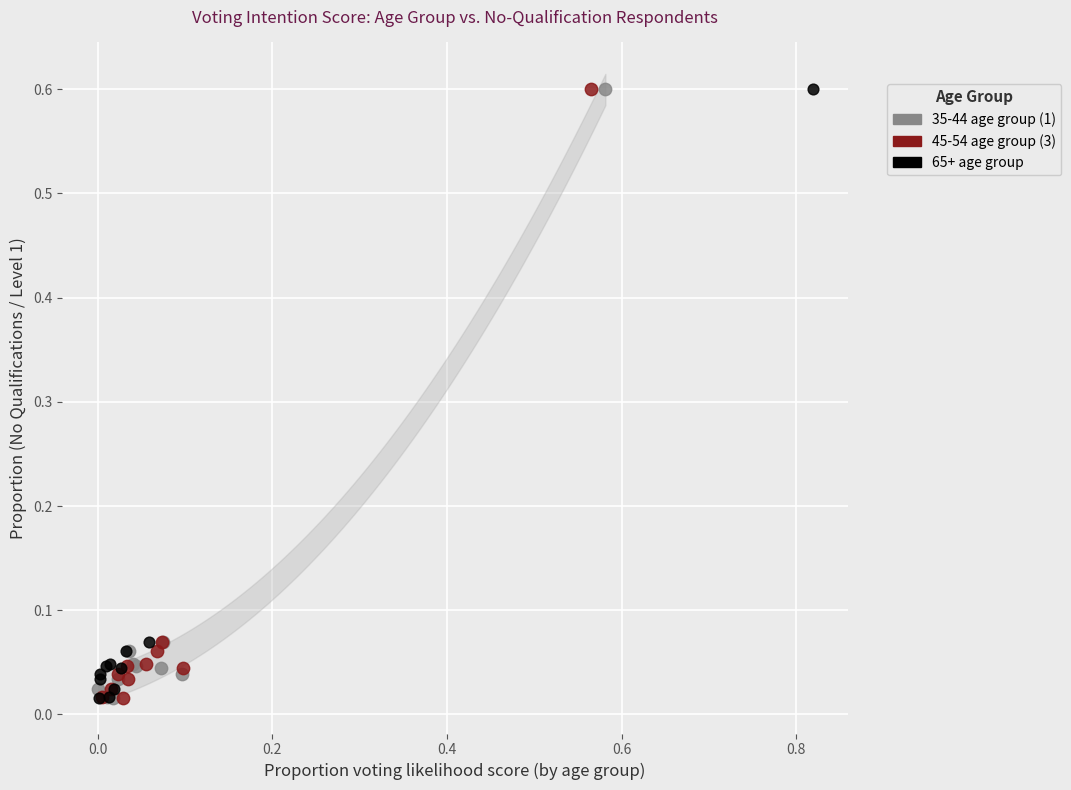

What are all the series names shown in the legend?

35-44 age group (1), 45-54 age group (3), 65+ age group